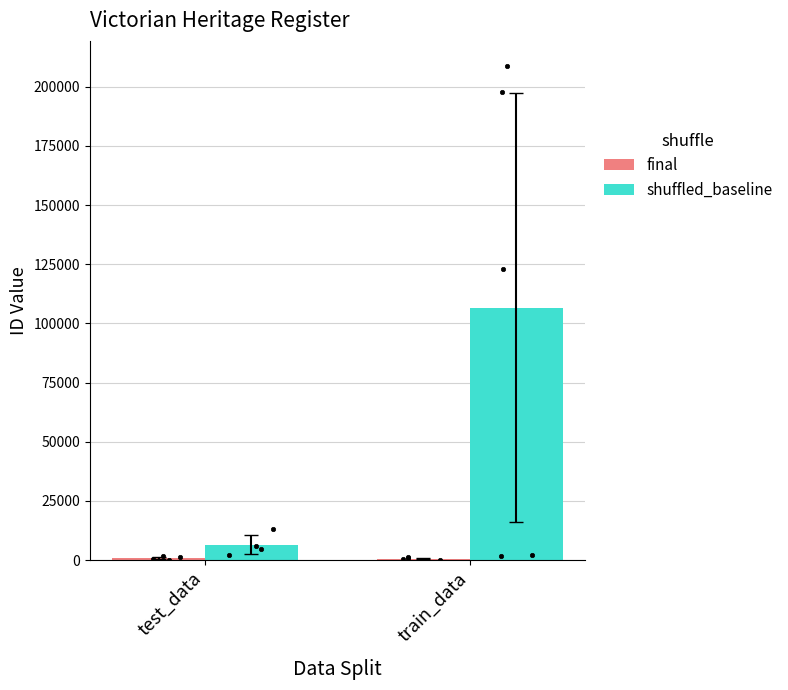

At which category is the sum across all series the highest?

train_data